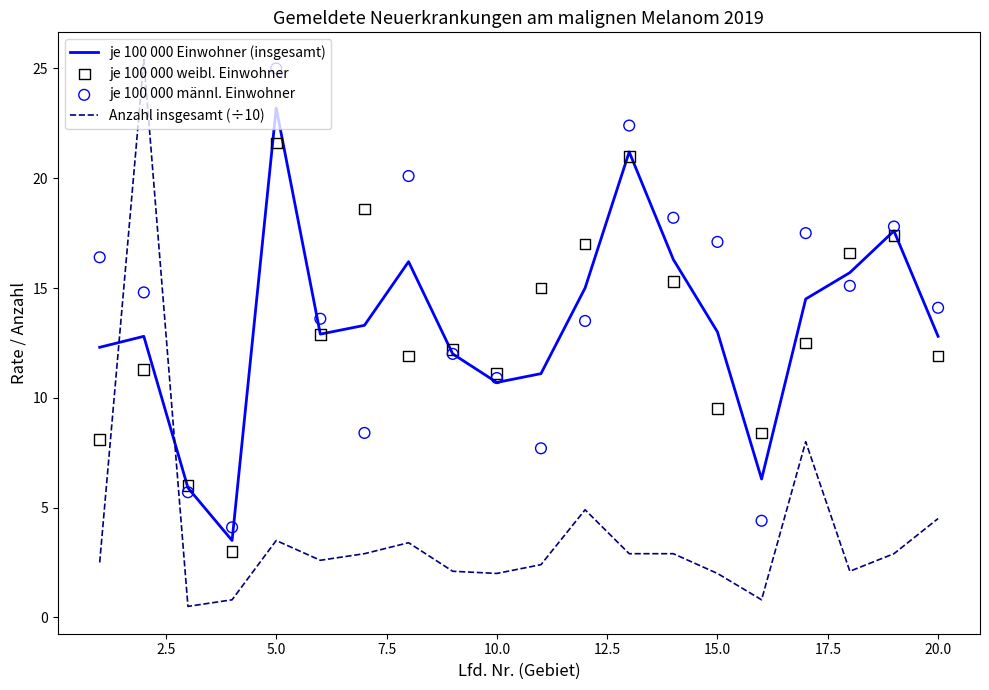

Which series contains the lowest Y value?

Anzahl insgesamt (÷10)